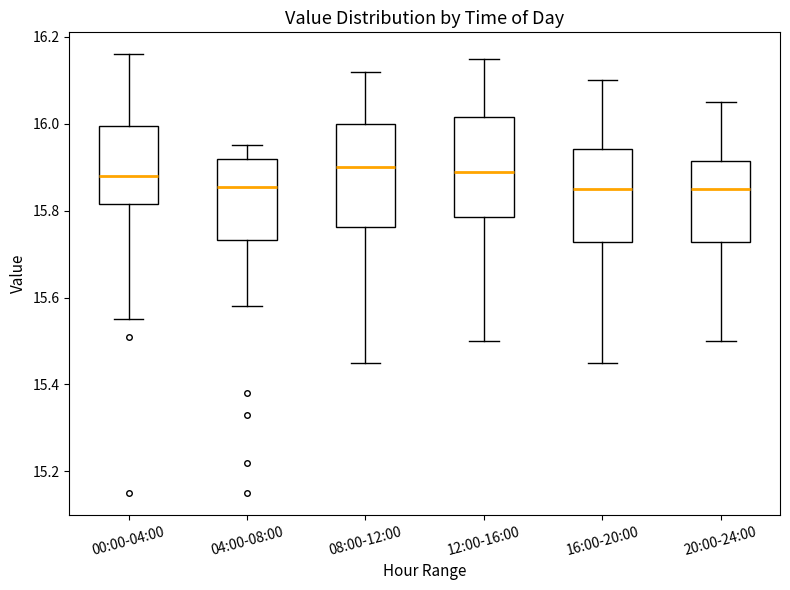

Reading left to right, read every box against the y-axis: the position of its median line, the range the box covers, and the ends of its whiskers. The values are not printed on the chart, so give them approximately, as read against the axis.

00:00-04:00: median 15.88, box 15.82 to 16.00, whiskers 15.56 to 16.16
04:00-08:00: median 15.86, box 15.74 to 15.92, whiskers 15.58 to 15.96
08:00-12:00: median 15.90, box 15.76 to 16.00, whiskers 15.46 to 16.12
12:00-16:00: median 15.90, box 15.78 to 16.02, whiskers 15.50 to 16.16
16:00-20:00: median 15.86, box 15.72 to 15.94, whiskers 15.46 to 16.10
20:00-24:00: median 15.86, box 15.72 to 15.92, whiskers 15.50 to 16.06